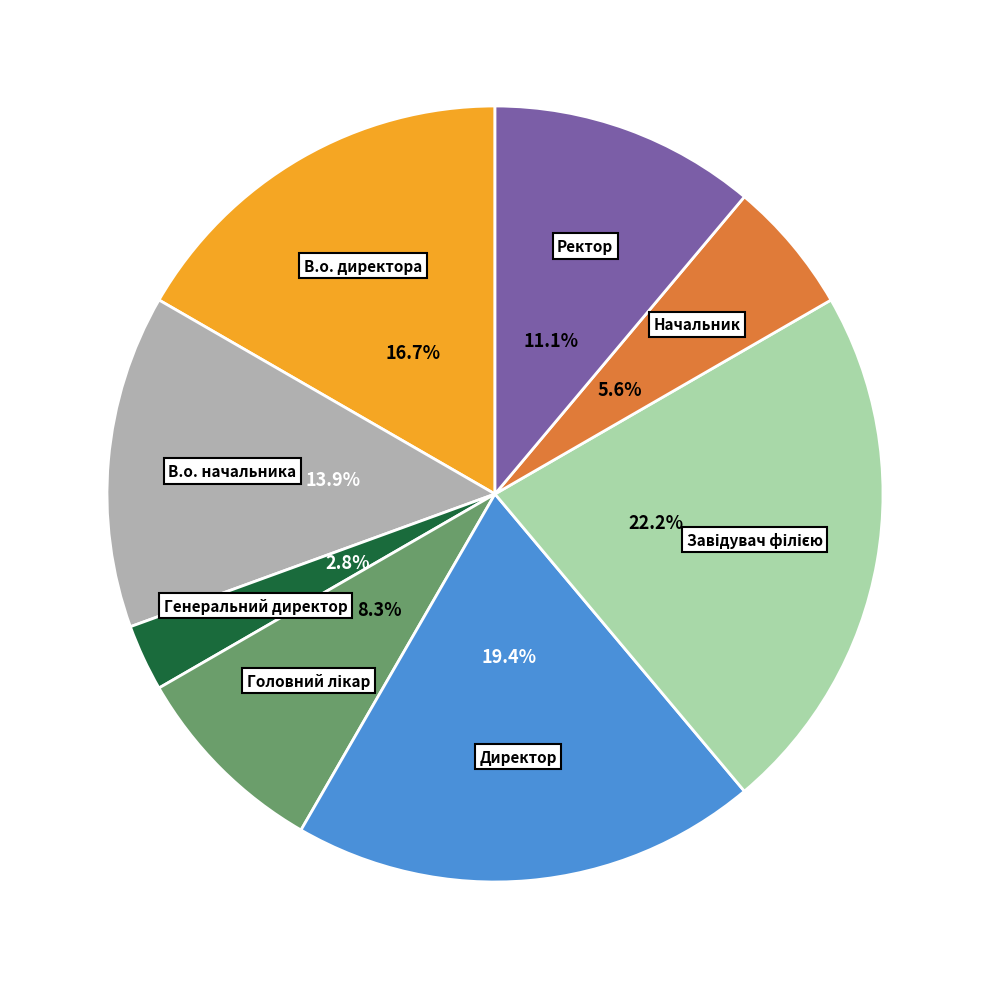

Does any single category account for the majority?

No